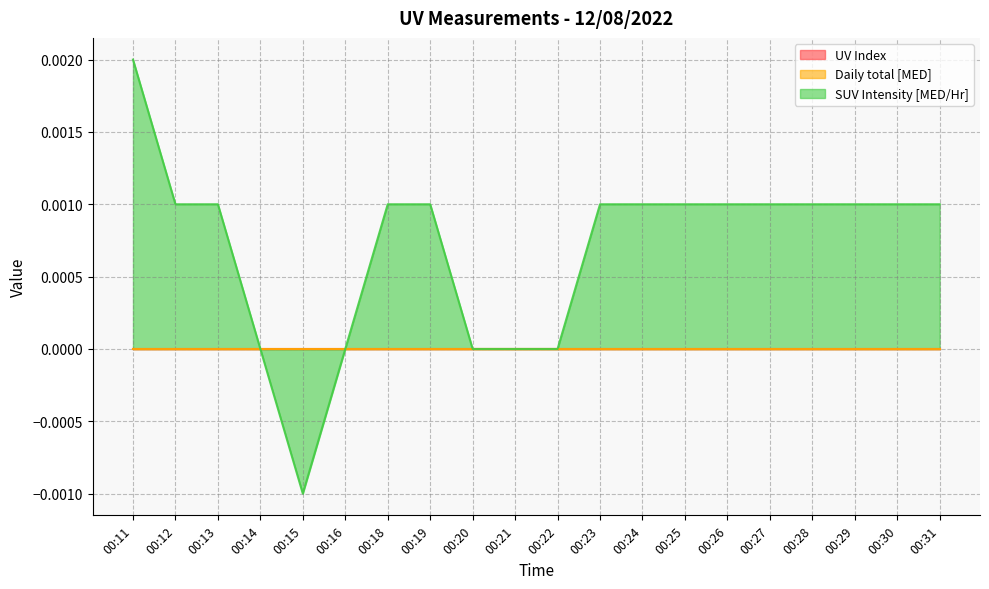

Reading left to right, what are all the values shown in this chart?

UV Index: 00:11=0.0	00:12=0.0	00:13=0.0	00:14=0.0	00:15=0.0	00:16=0.0	00:18=0.0	00:19=0.0	00:20=0.0	00:21=0.0	00:22=0.0	00:23=0.0	00:24=0.0	00:25=0.0	00:26=0.0	00:27=0.0	00:28=0.0	00:29=0.0	00:30=0.0	00:31=0.0
Daily total [MED]: 00:11=0.0	00:12=0.0	00:13=0.0	00:14=0.0	00:15=0.0	00:16=0.0	00:18=0.0	00:19=0.0	00:20=0.0	00:21=0.0	00:22=0.0	00:23=0.0	00:24=0.0	00:25=0.0	00:26=0.0	00:27=0.0	00:28=0.0	00:29=0.0	00:30=0.0	00:31=0.0
SUV Intensity [MED/Hr]: 00:11=0.0	00:12=0.0	00:13=0.0	00:14=0.0	00:15=-0.0	00:16=0.0	00:18=0.0	00:19=0.0	00:20=0.0	00:21=0.0	00:22=0.0	00:23=0.0	00:24=0.0	00:25=0.0	00:26=0.0	00:27=0.0	00:28=0.0	00:29=0.0	00:30=0.0	00:31=0.0